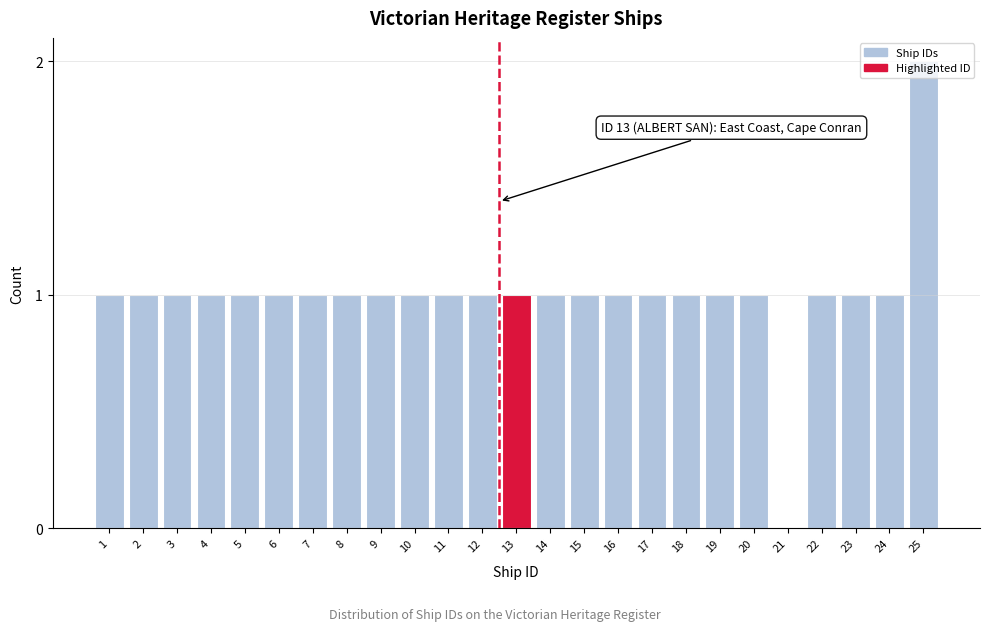

True or false: the data shows 1 at 17.

True